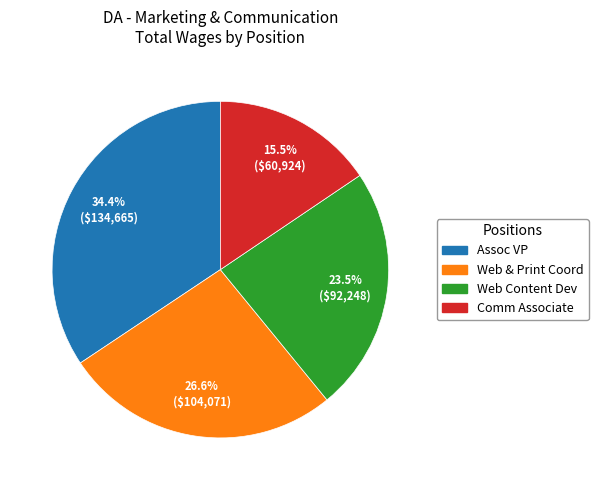

Is there a majority slice in this chart?

No